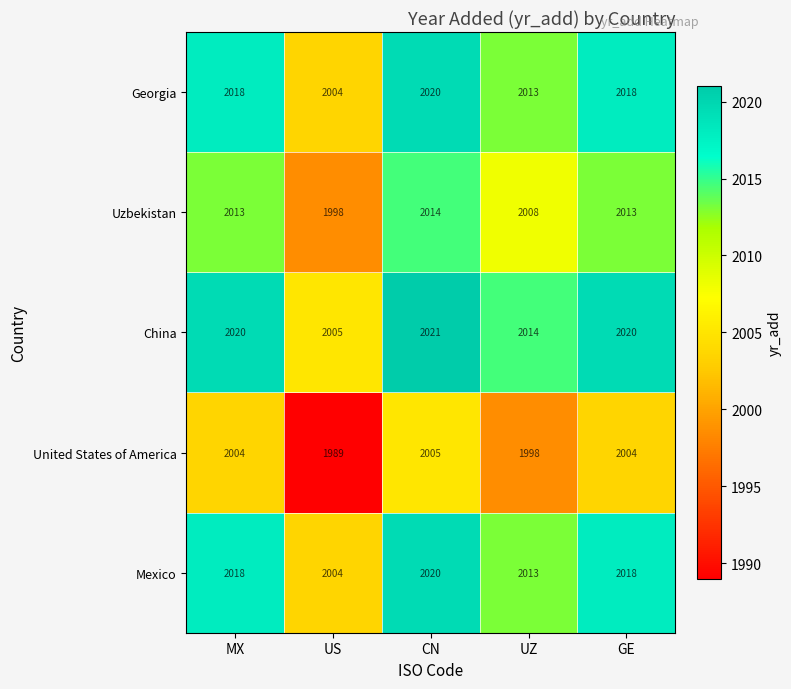

At which label does Georgia reach its minimum?

US